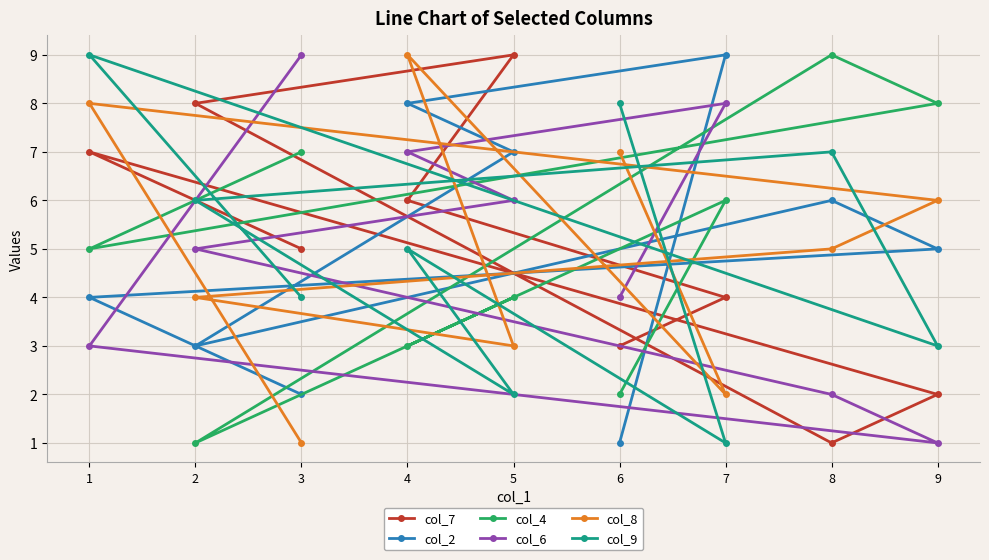

Does the chart display data point markers on the line(s)?

Yes